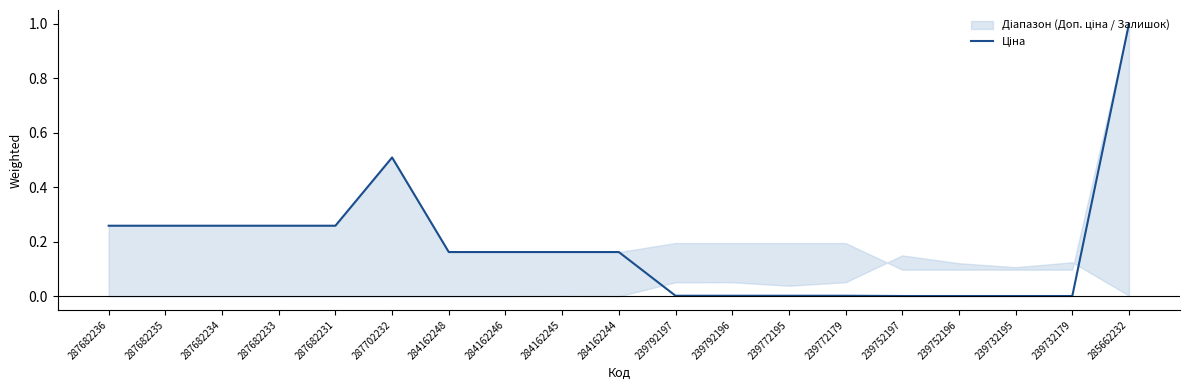

What position from the left is 285662232?

19